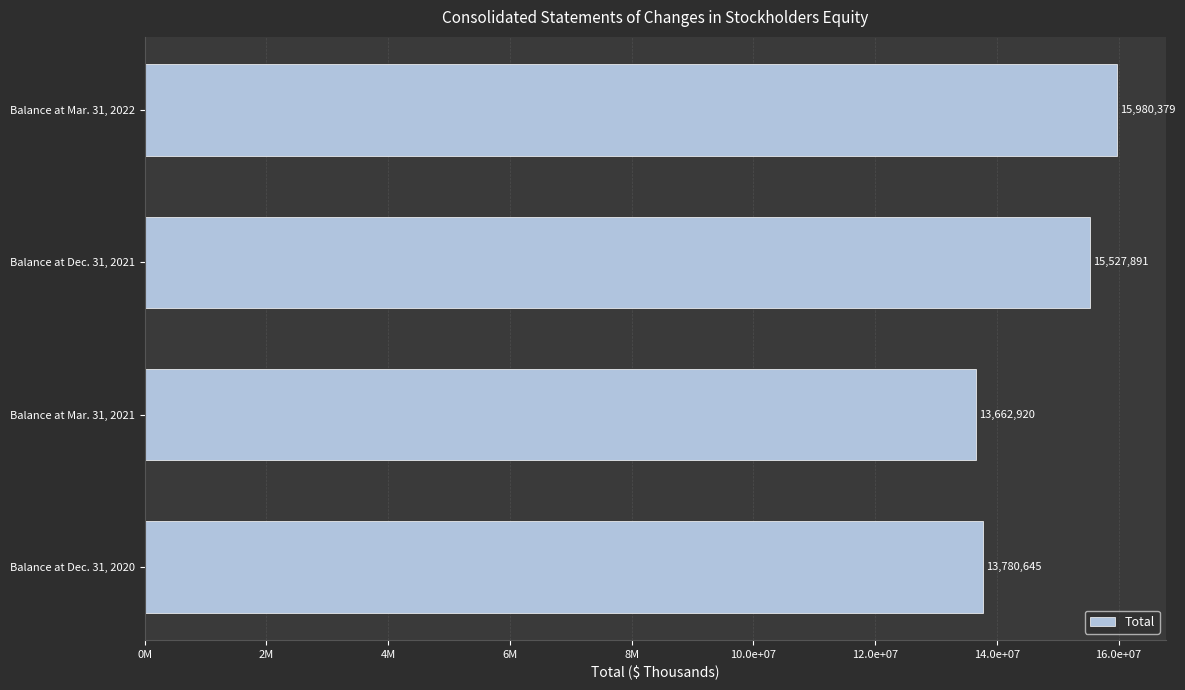

Are the bars horizontal?

Yes